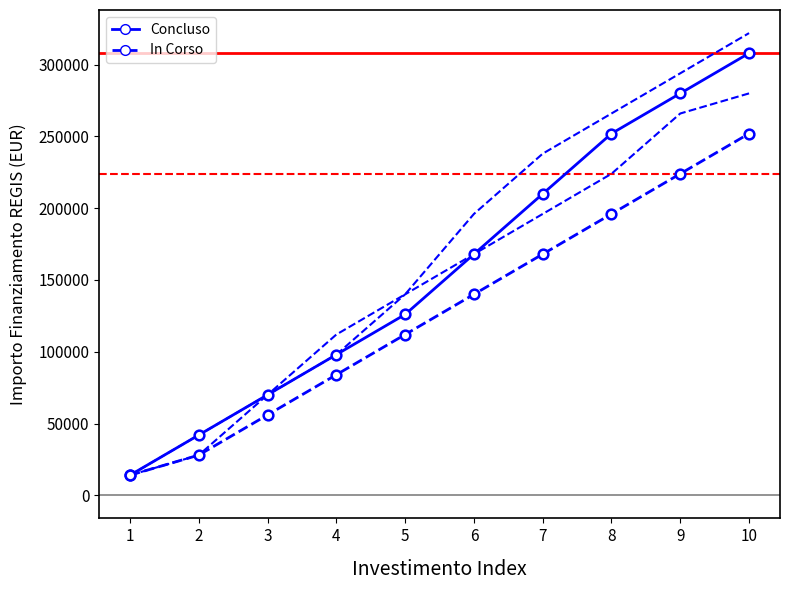

Reading left to right, what are all the values shown in this chart?

Concluso (upper): 14000	42000	70000	112000	140000	196000	238000	266000	294000	322000
In Corso (upper): 14000	28000	70000	98000	140000	168000	196000	224000	266000	280000
Concluso: 14000	42000	70000	98000	126000	168000	210000	252000	280000	308000
In Corso: 14000	28000	56000	84000	112000	140000	168000	196000	224000	252000